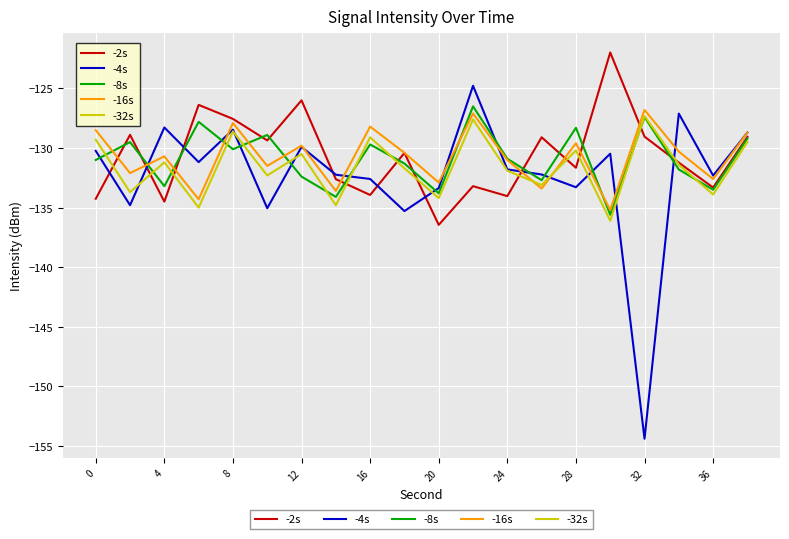

After their last crossing, which series has the higher values: -16s or -8s?

-16s